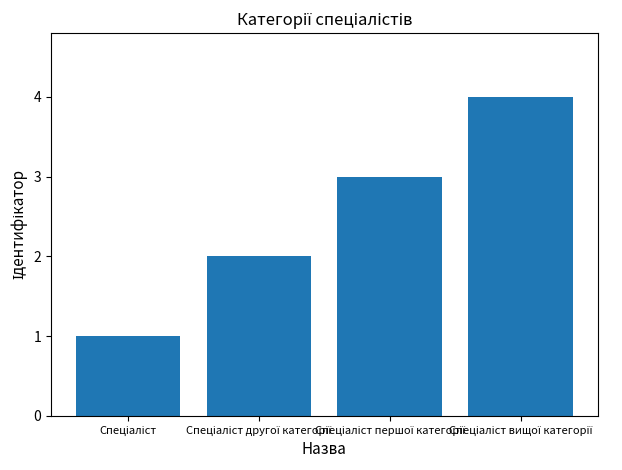

What is the difference between the maximum and minimum values?

3